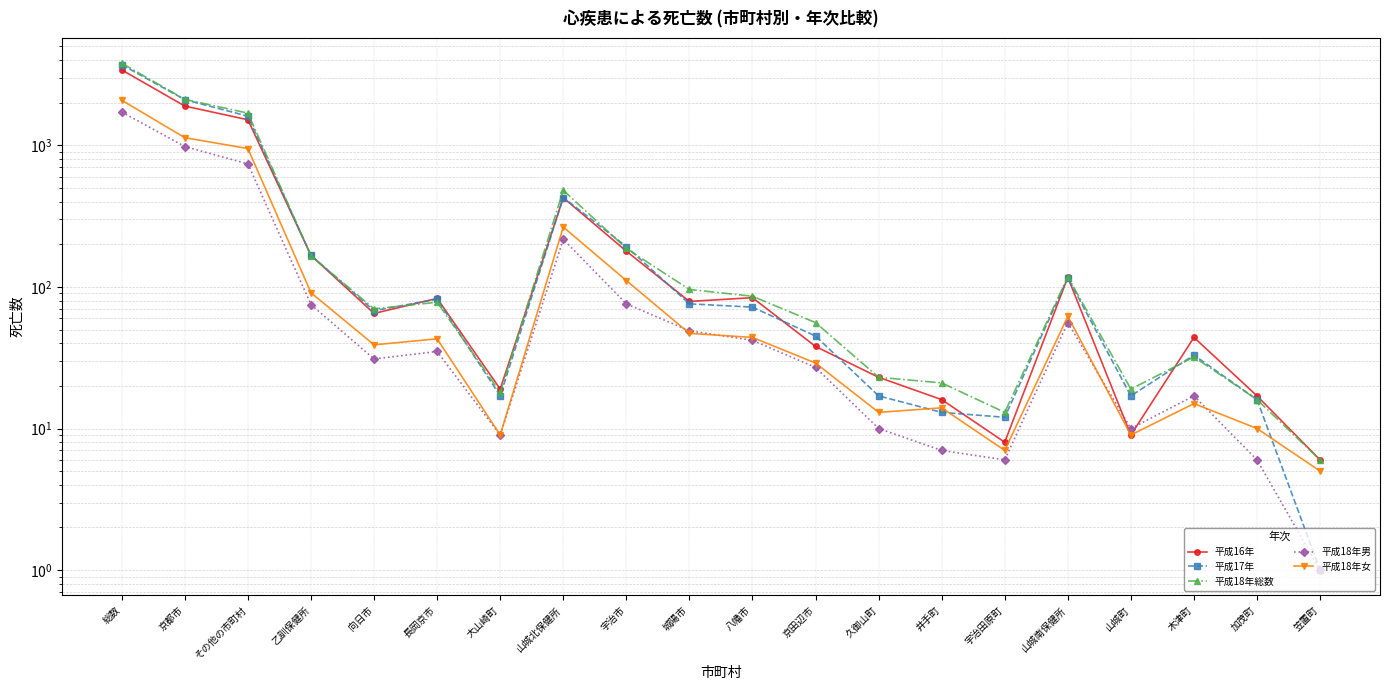

What is the label of the 18th point from the left?

木津町